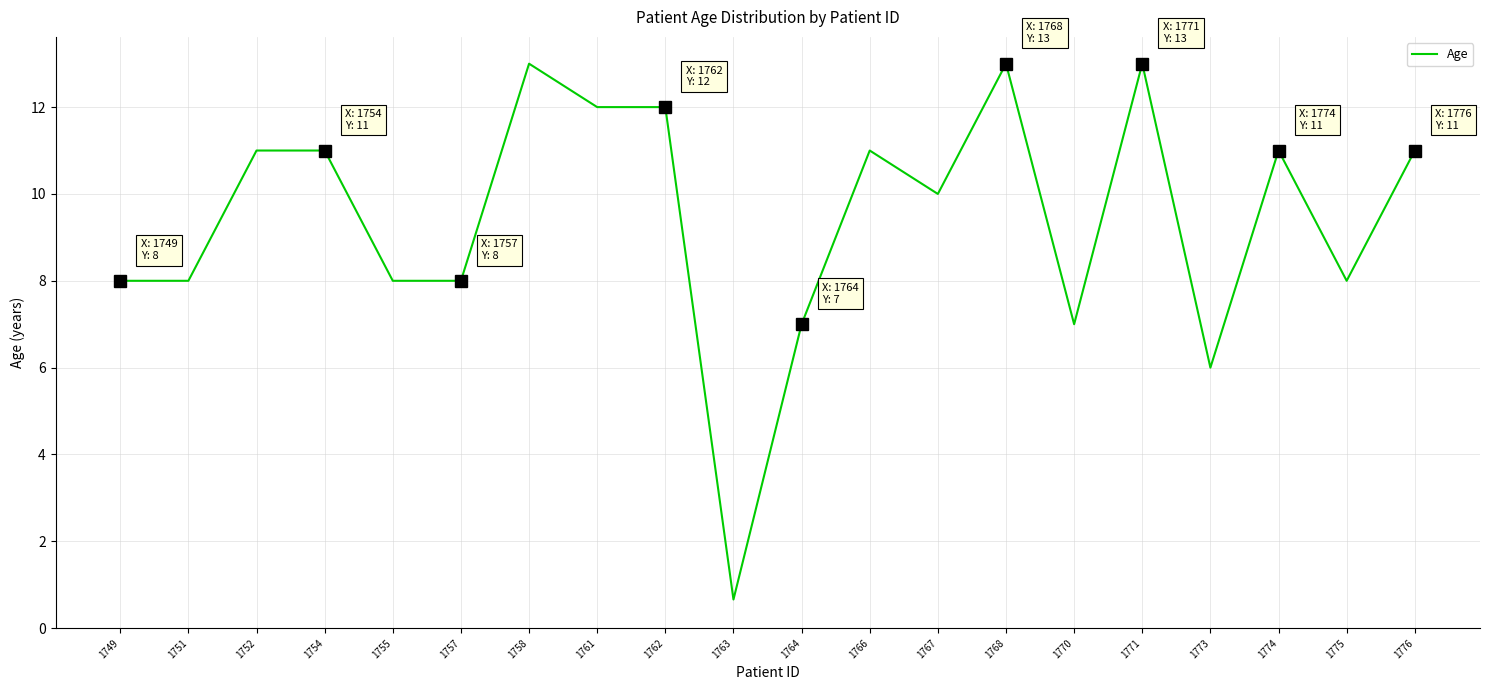

True or false: the data has more than 0 interior local peaks.

True